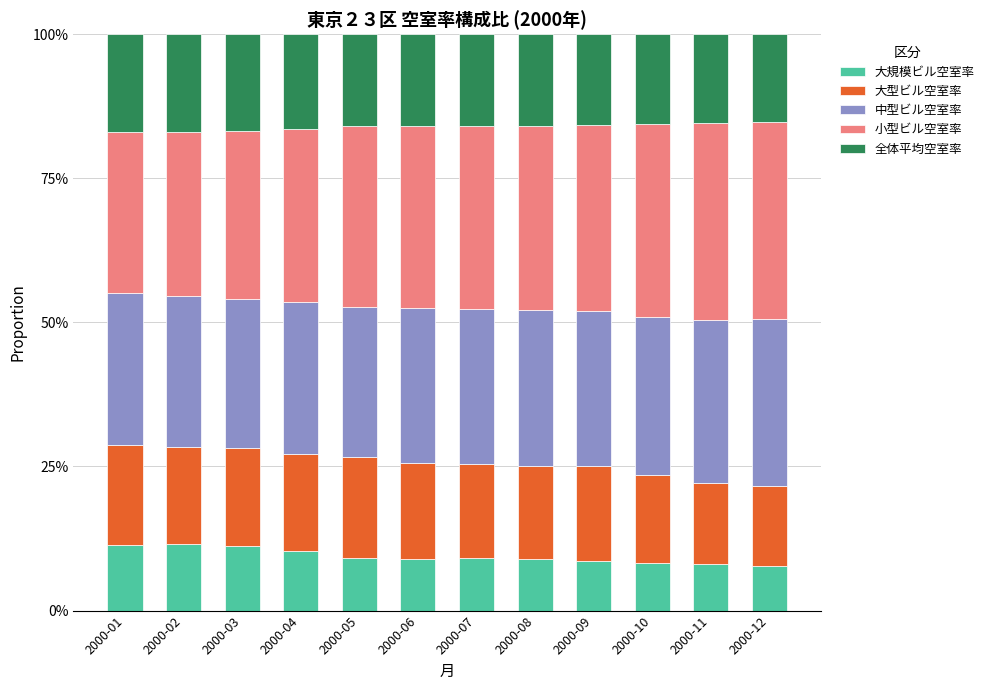

Does the chart contain any negative values?

No